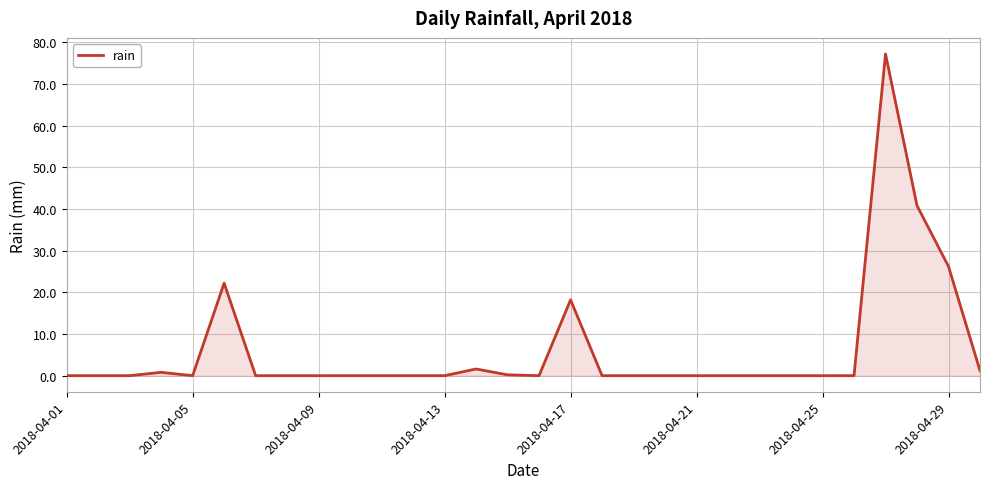

What is the difference between the maximum and minimum values?

77.2